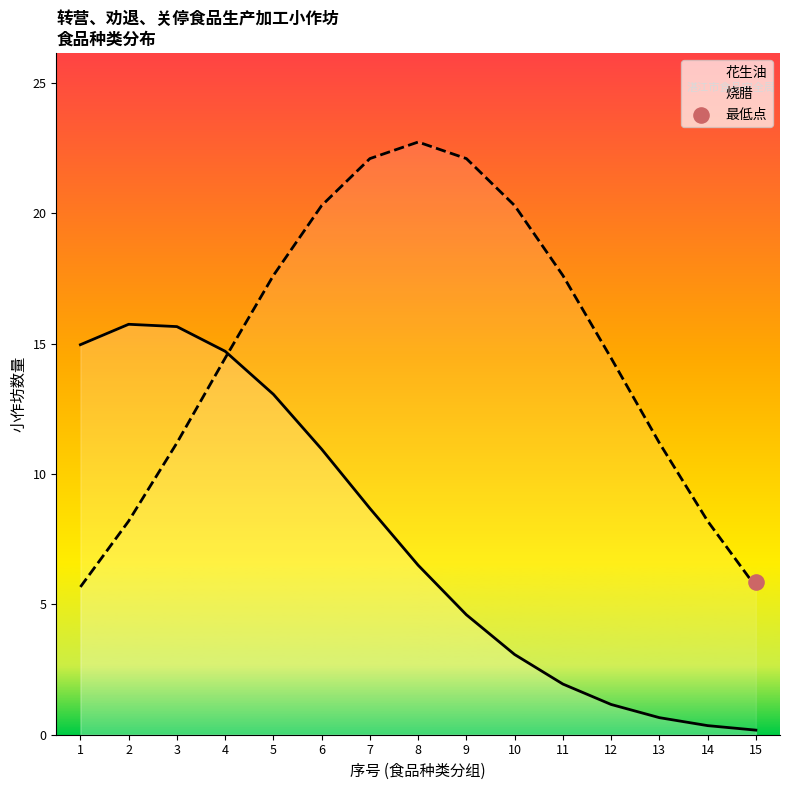

Which series reaches the minimum Y coordinate?

花生油